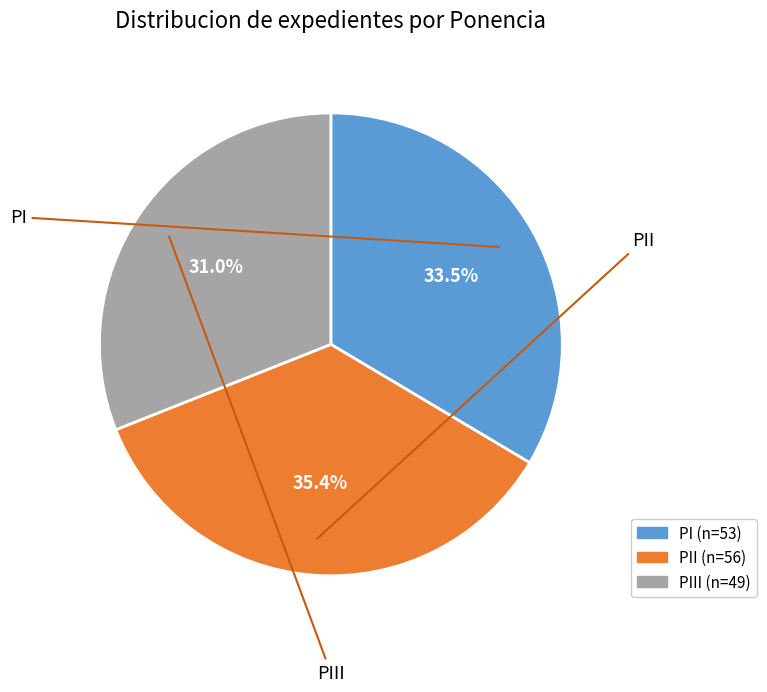

How many slices are in this pie chart?

3